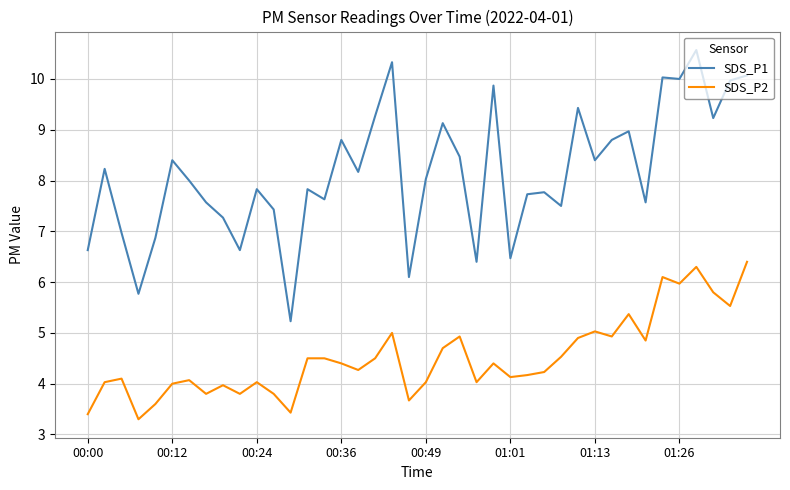

In SDS_P1, how many points are lower than both neighbors (excluding endpoints)?

13